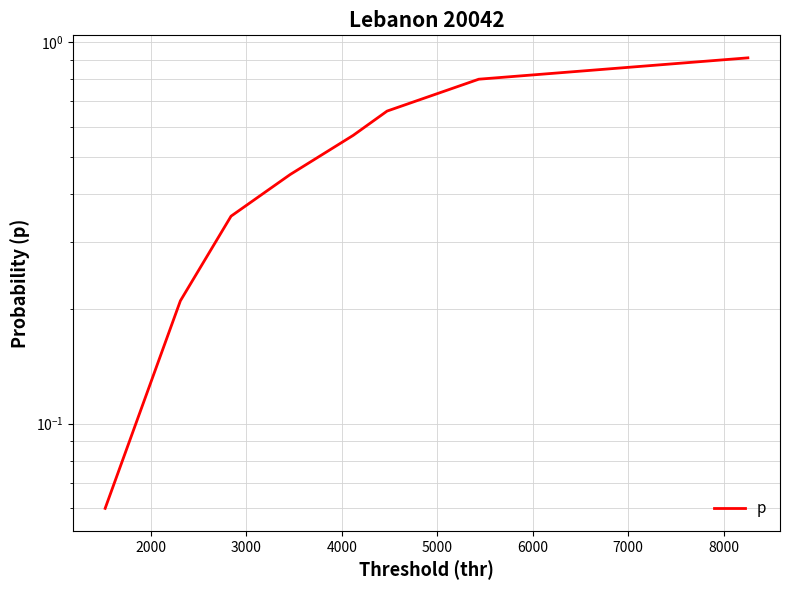

What is the difference between the second highest and second lowest values?

0.6